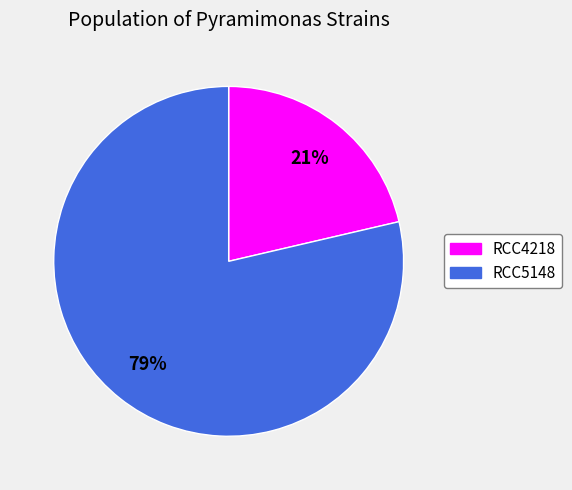

Combined, do RCC5148 and RCC4218 account for over 50%?

Yes